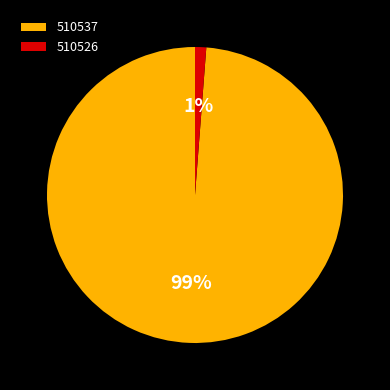

Is the sum of 510537 and 510526 greater than half?

Yes